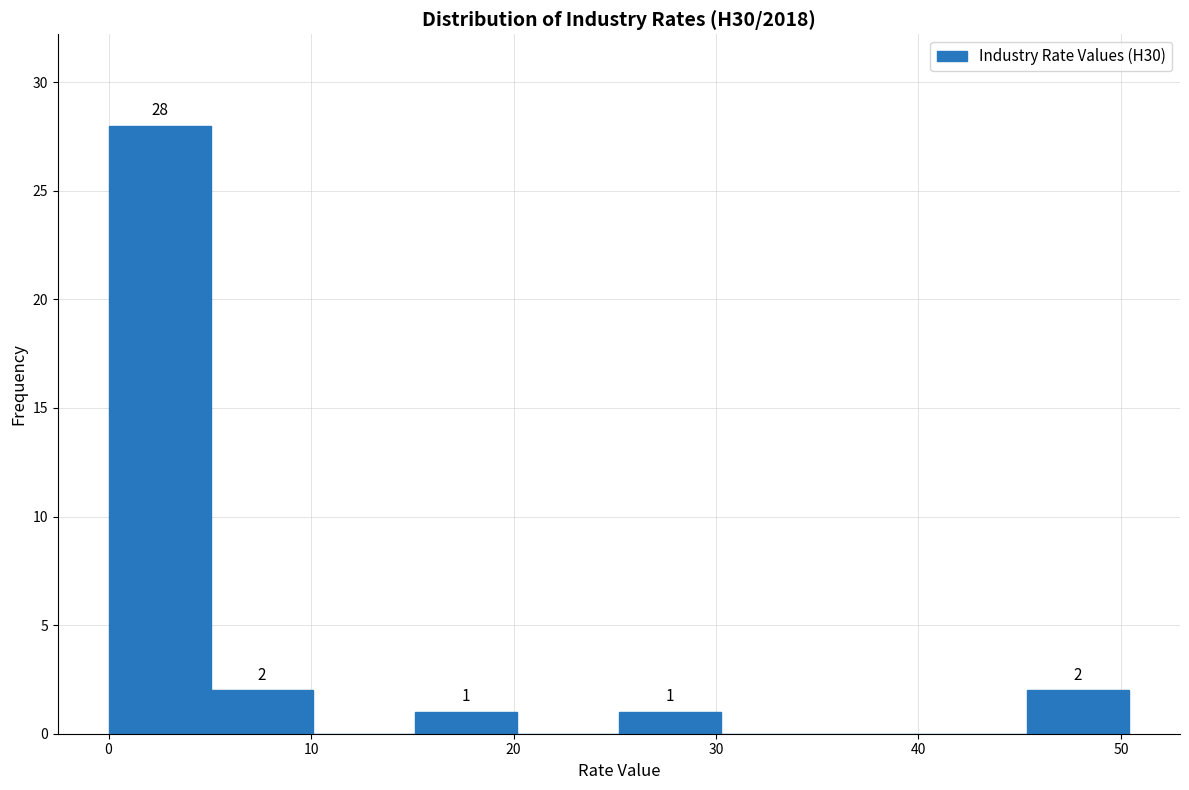

Which range on the x-axis has the tallest bar?

0 to 5